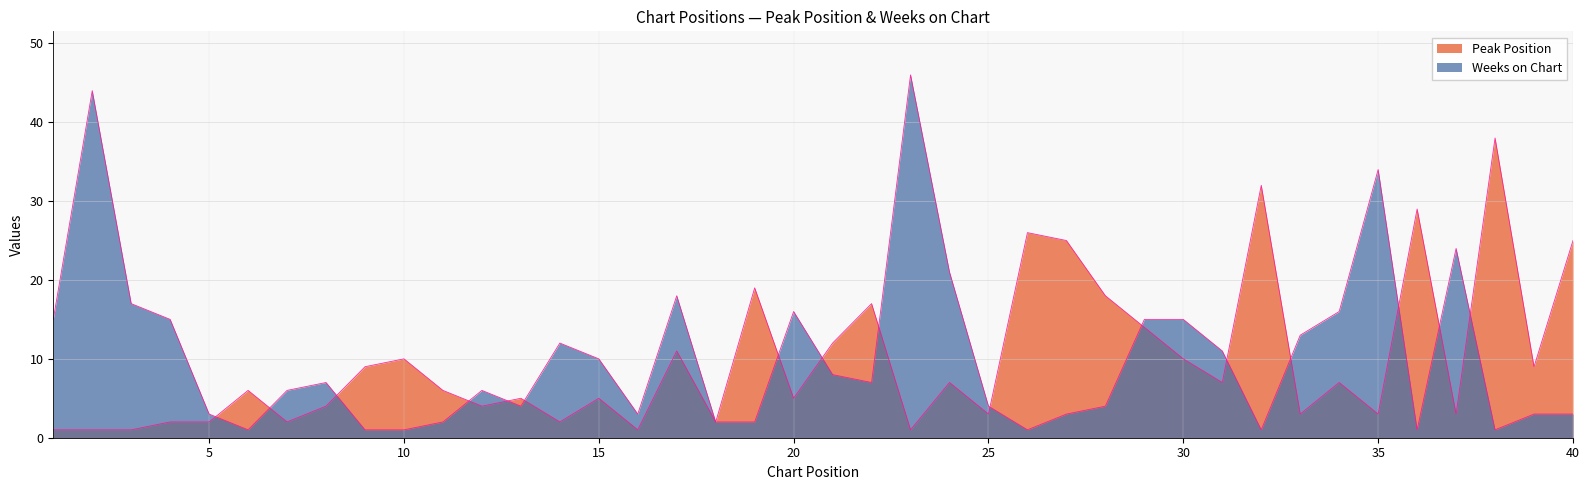

At which category is the sum across all series the highest?

23